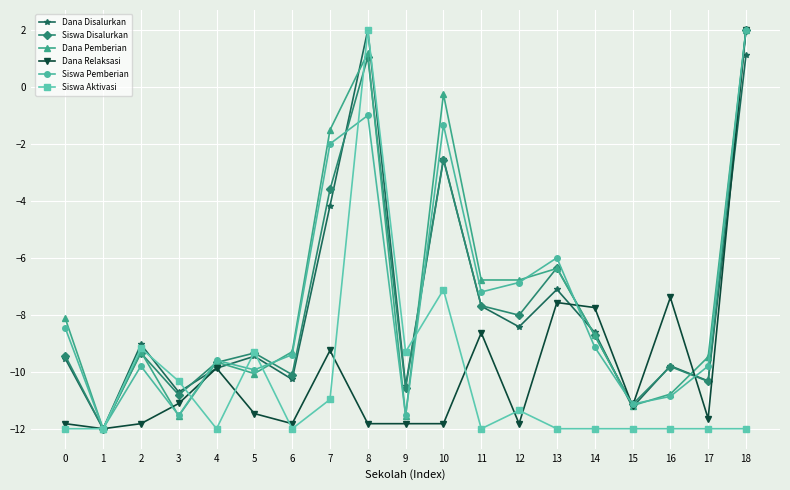

What is the minimum value for Siswa Disalurkan?

-12.0